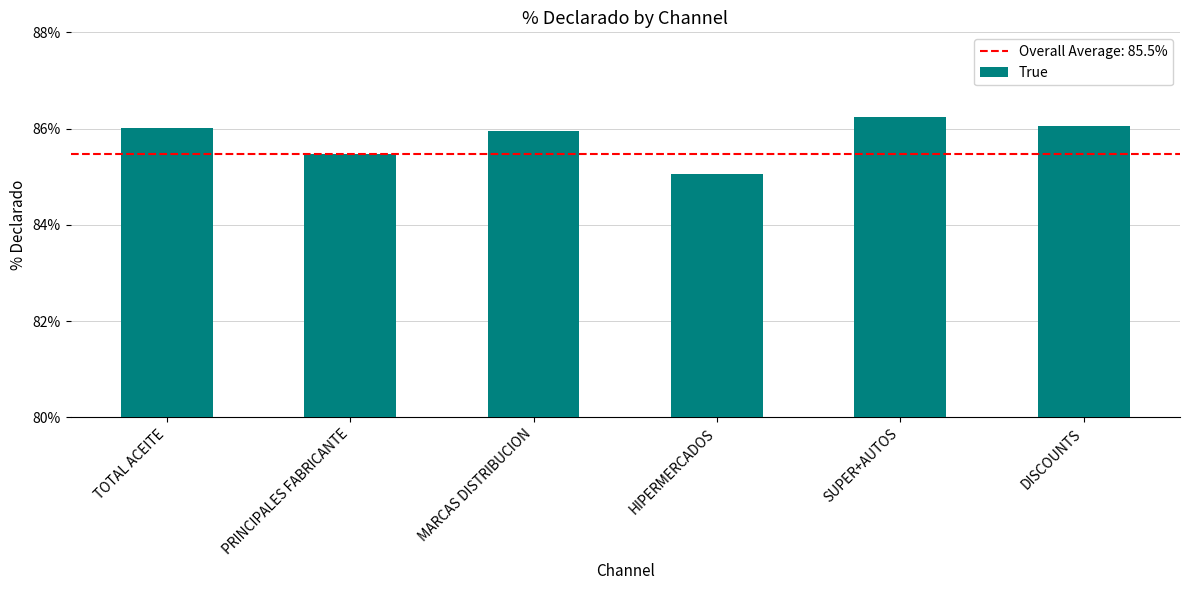

What is the change in value from TOTAL ACEITE to SUPER+AUTOS?

+0.2